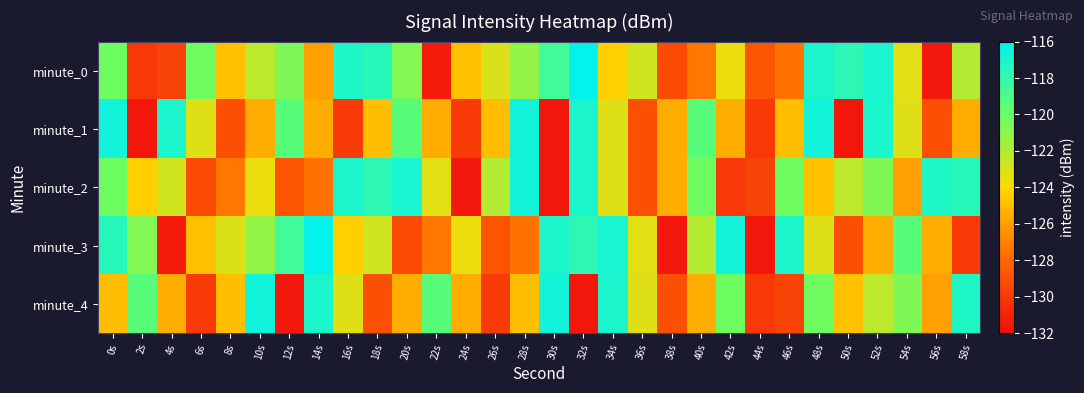

At which category is the sum across all series the highest?

0s